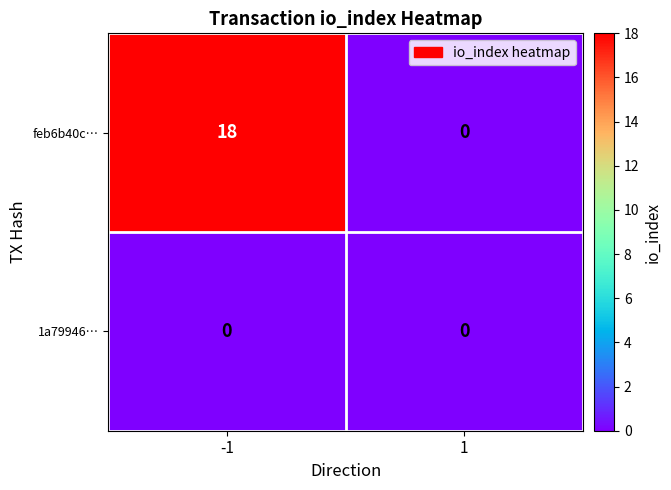

True or false: 1a79946… has a value of 0 at 1.

True